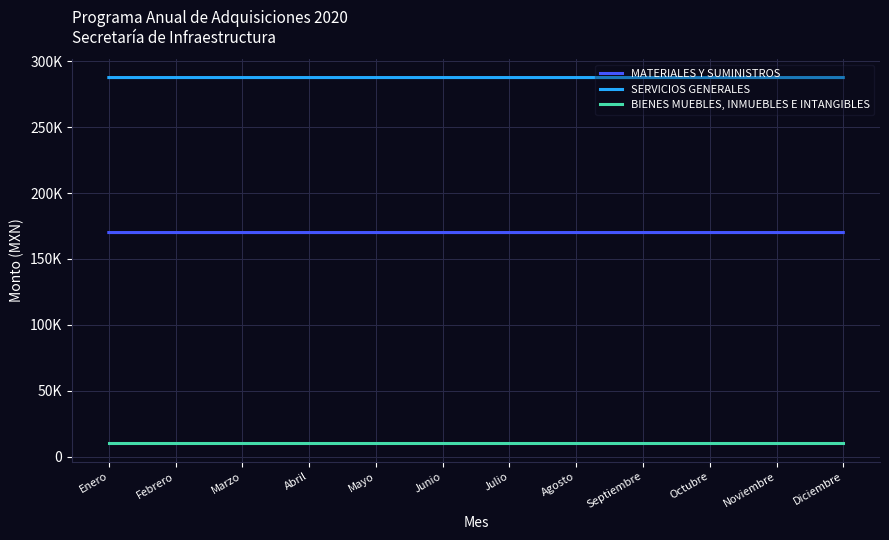

What position from the right is Marzo?

10